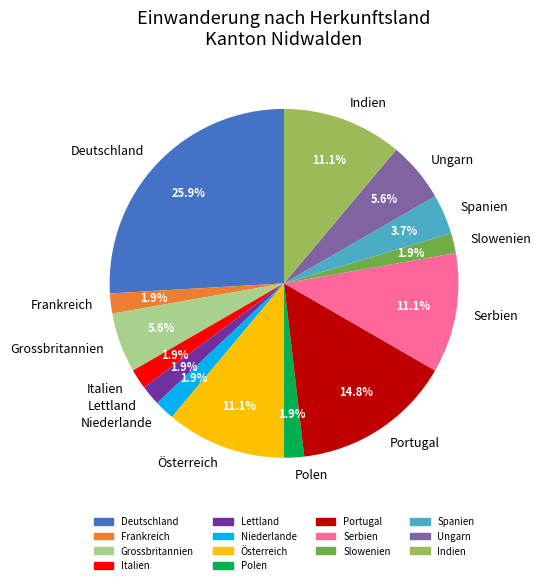

To the nearest percent, what is the difference between the largest and smallest slice percentages?

24%